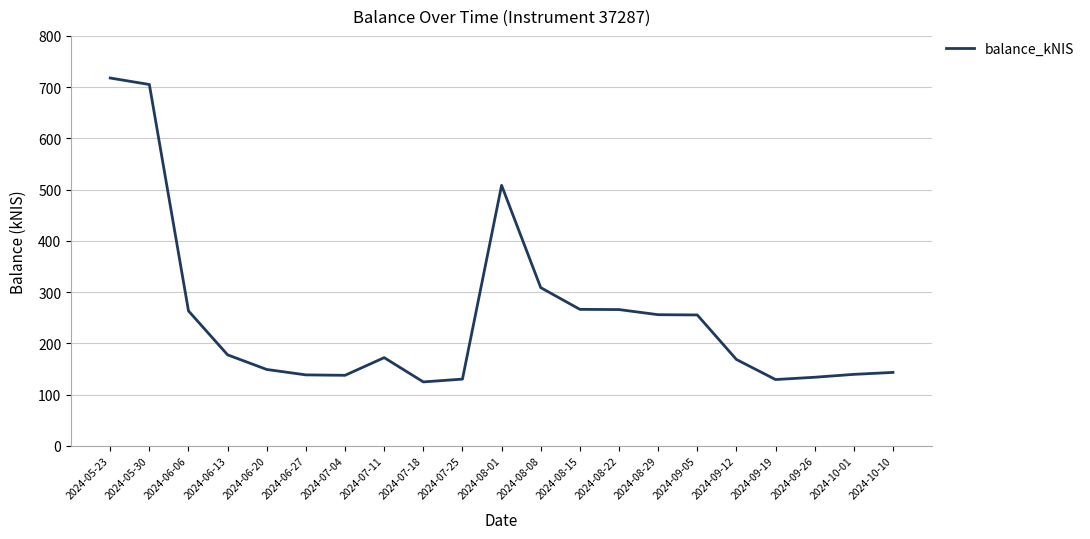

The value at 2024-06-20 is 149.1. True or false?

True